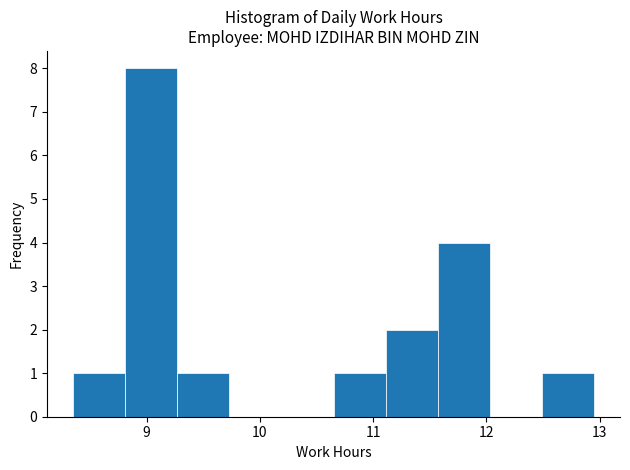

Reading left to right, transcribe this chart: for each bar, give the range it covers on the x-axis and its height. Neither the bar edges nor the heights are printed on the chart, so give them approximately, as read against the axes.

8.35 to 8.81: 1
8.81 to 9.27: 8
9.27 to 9.73: 1
9.73 to 10.19: 0
10.19 to 10.65: 0
10.65 to 11.11: 1
11.11 to 11.57: 2
11.57 to 12.03: 4
12.03 to 12.49: 0
12.49 to 12.95: 1